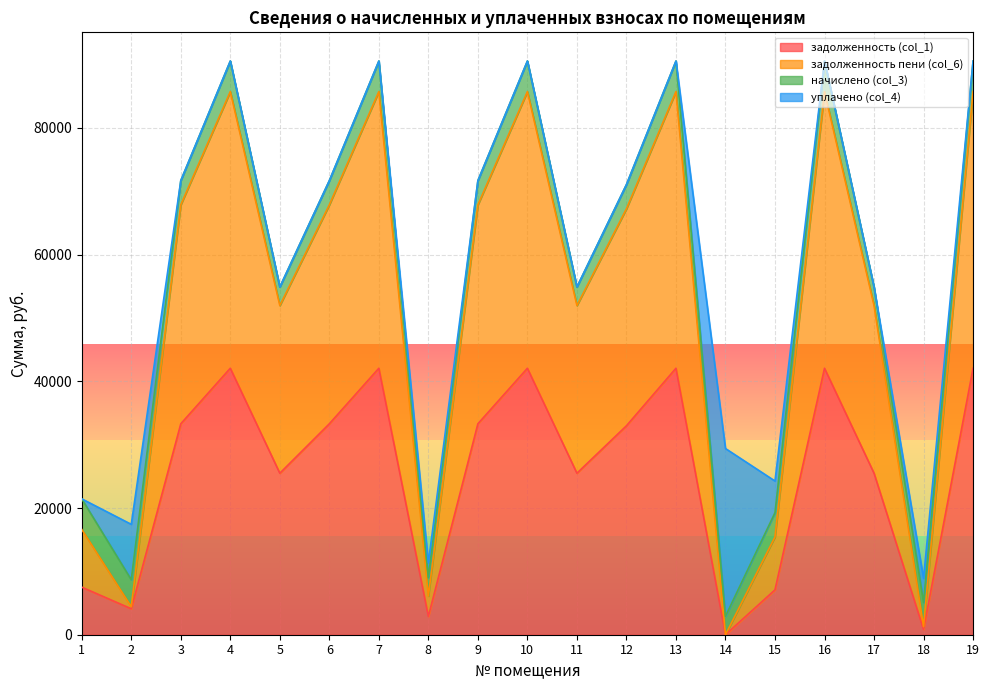

Is it true that задолженность пени (col_6) equals 15439.6 at 15?

True